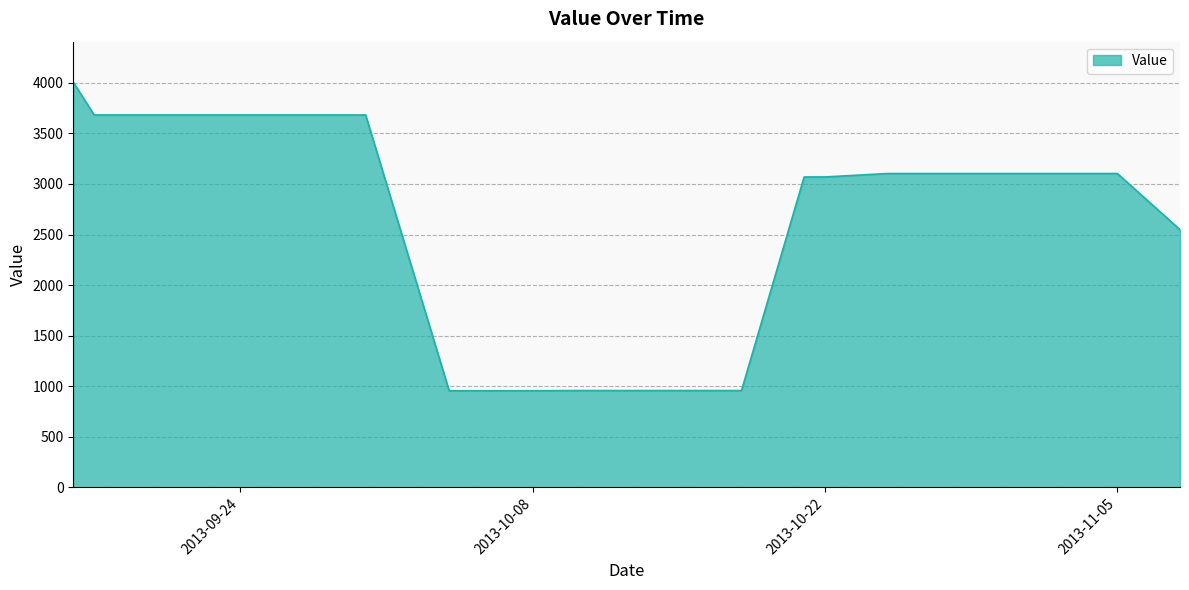

What is the greatest value displayed?

4006